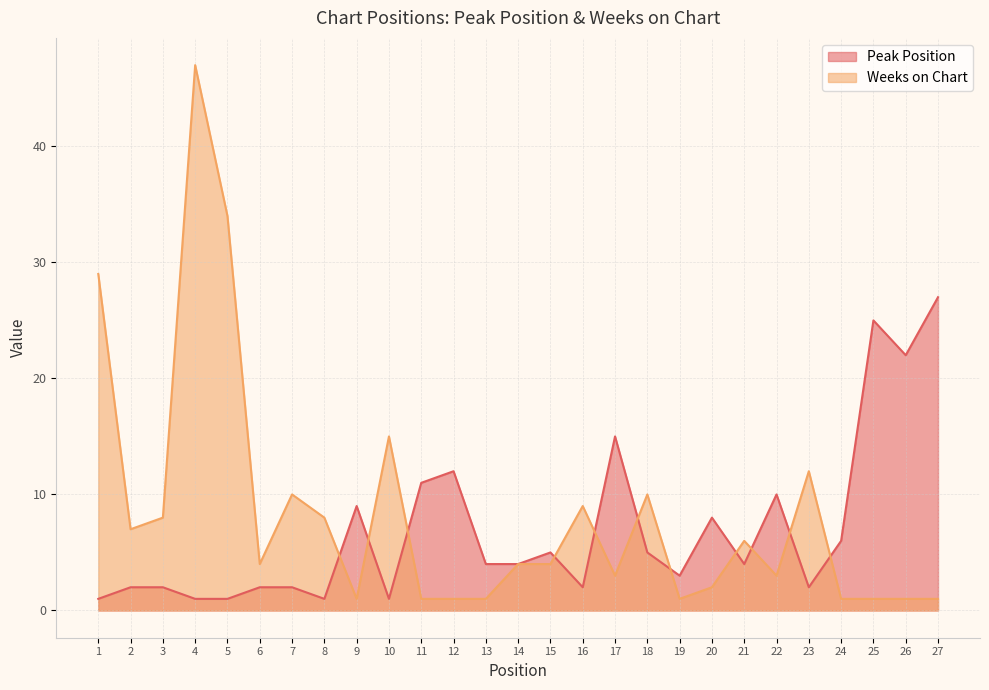

At which category is the sum across all series the highest?

4